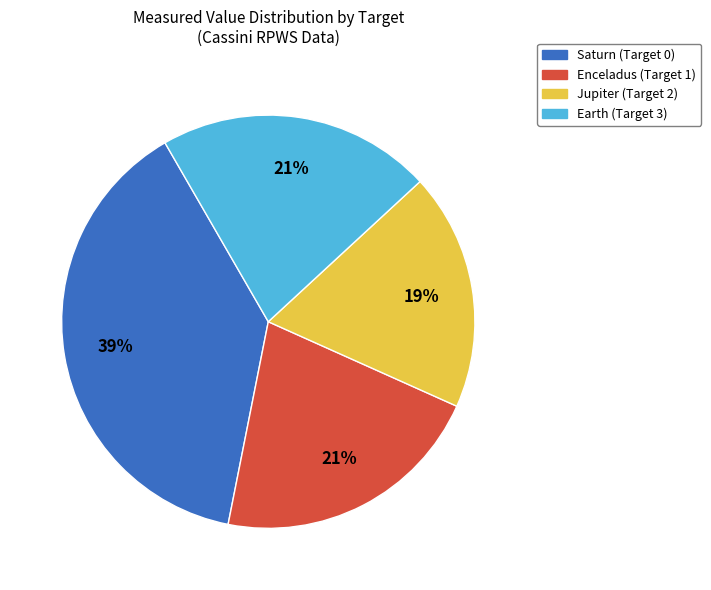

Between Saturn (Target 0) and Enceladus (Target 1), which is larger?

Saturn (Target 0)